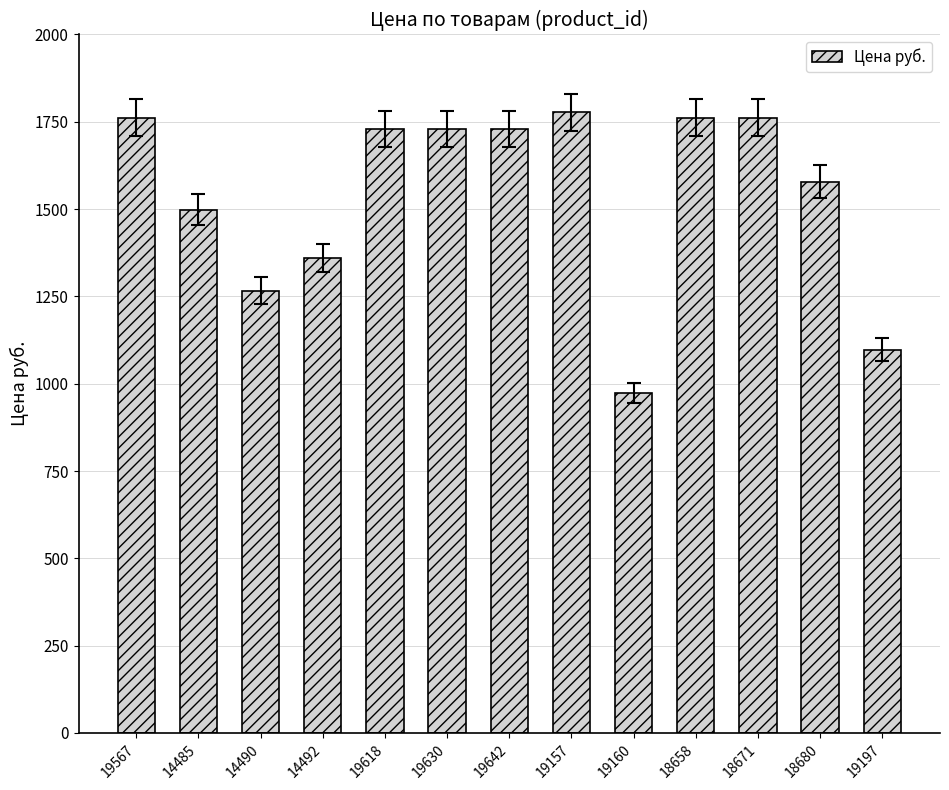

What is the value of the 12th bar from the left?

1578.0